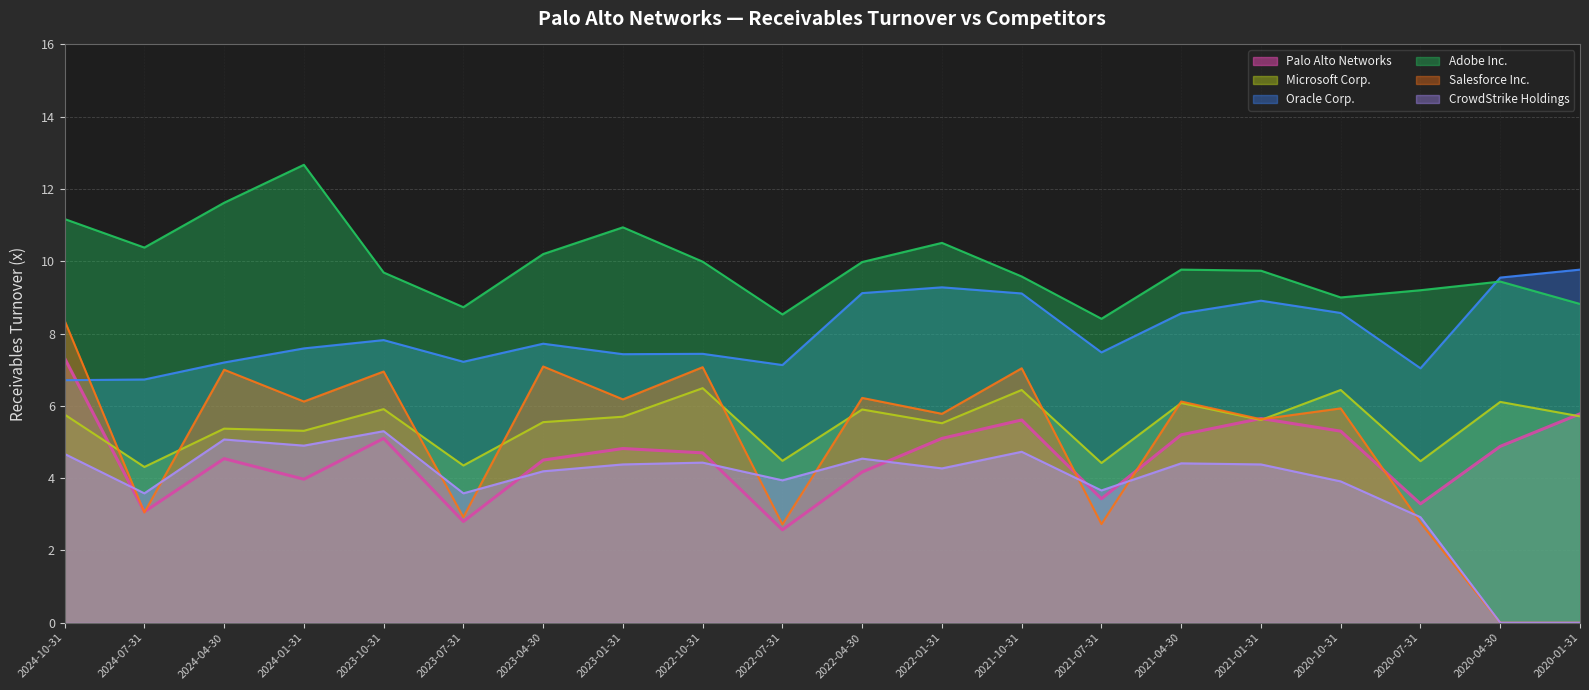

Reading right to left, what are all the values shown in this chart?

Palo Alto Networks: 5.8	4.9	3.3	5.3	5.7	5.2	3.4	5.6	5.1	4.2	2.6	4.7	4.8	4.5	2.8	5.1	4.0	4.5	3.1	7.3
Microsoft Corp.: 5.7	6.1	4.5	6.4	5.6	6.1	4.4	6.4	5.5	5.9	4.5	6.5	5.7	5.5	4.3	5.9	5.3	5.4	4.3	5.8
Oracle Corp.: 9.8	9.6	7.0	8.6	8.9	8.6	7.5	9.1	9.3	9.1	7.1	7.4	7.4	7.7	7.2	7.8	7.6	7.2	6.7	6.7
Adobe Inc.: 8.8	9.4	9.2	9.0	9.7	9.8	8.4	9.6	10.5	10.0	8.5	10.0	10.9	10.2	8.7	9.7	12.7	11.6	10.4	11.2
Salesforce Inc.: 0.0	0.0	2.8	5.9	5.6	6.1	2.7	7.0	5.8	6.2	2.7	7.1	6.2	7.1	2.9	7.0	6.1	7.0	3.0	8.4
CrowdStrike Holdings: 0.0	0.0	2.9	3.9	4.4	4.4	3.7	4.7	4.3	4.5	3.9	4.4	4.4	4.2	3.6	5.3	4.9	5.1	3.6	4.7